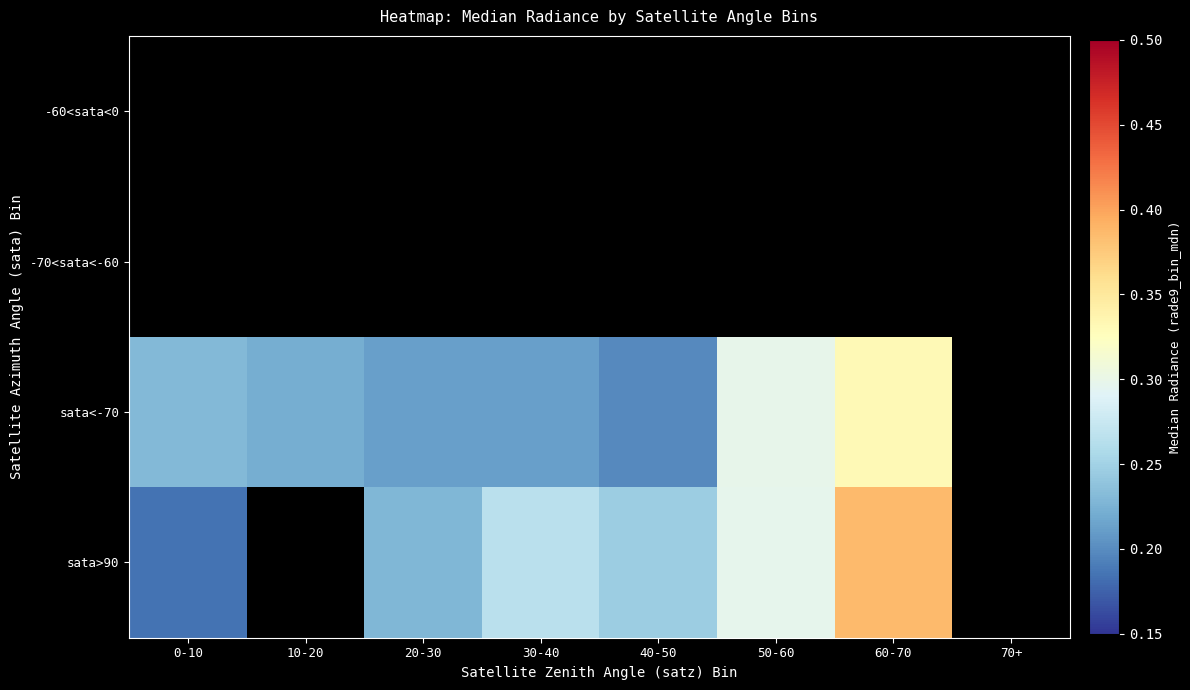

Which category has the lowest value across all series?

0-10